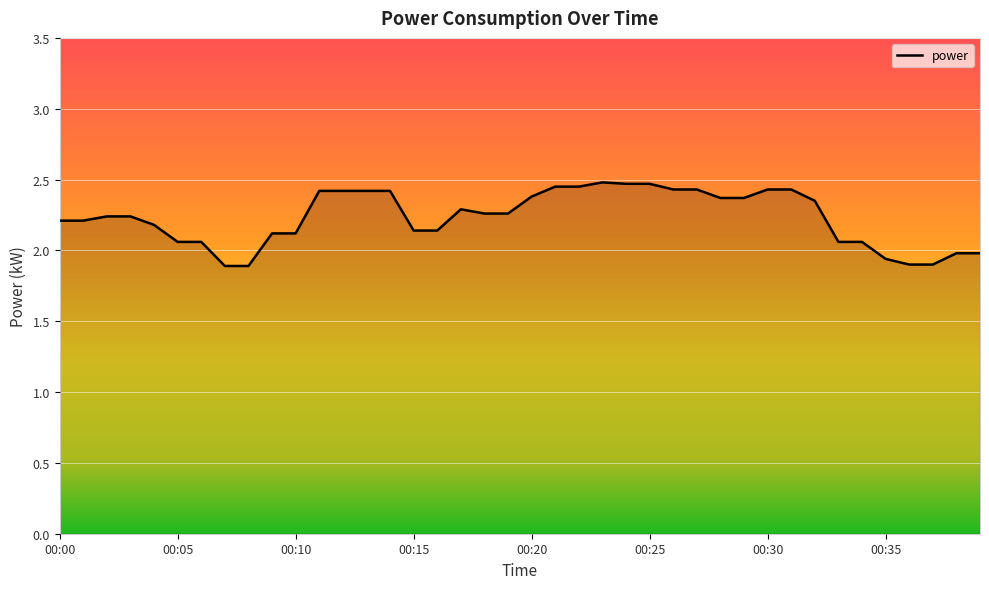

What is the difference between the maximum and minimum values?

0.6